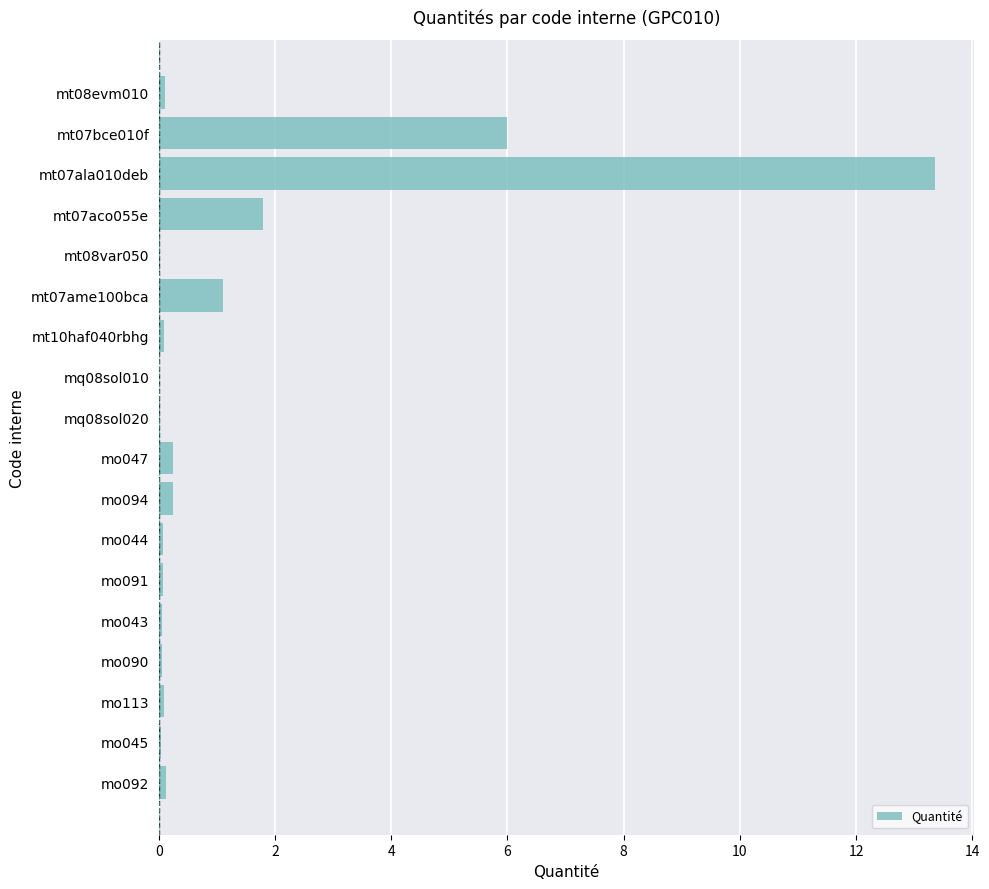

How many distinct data groups are displayed?

1